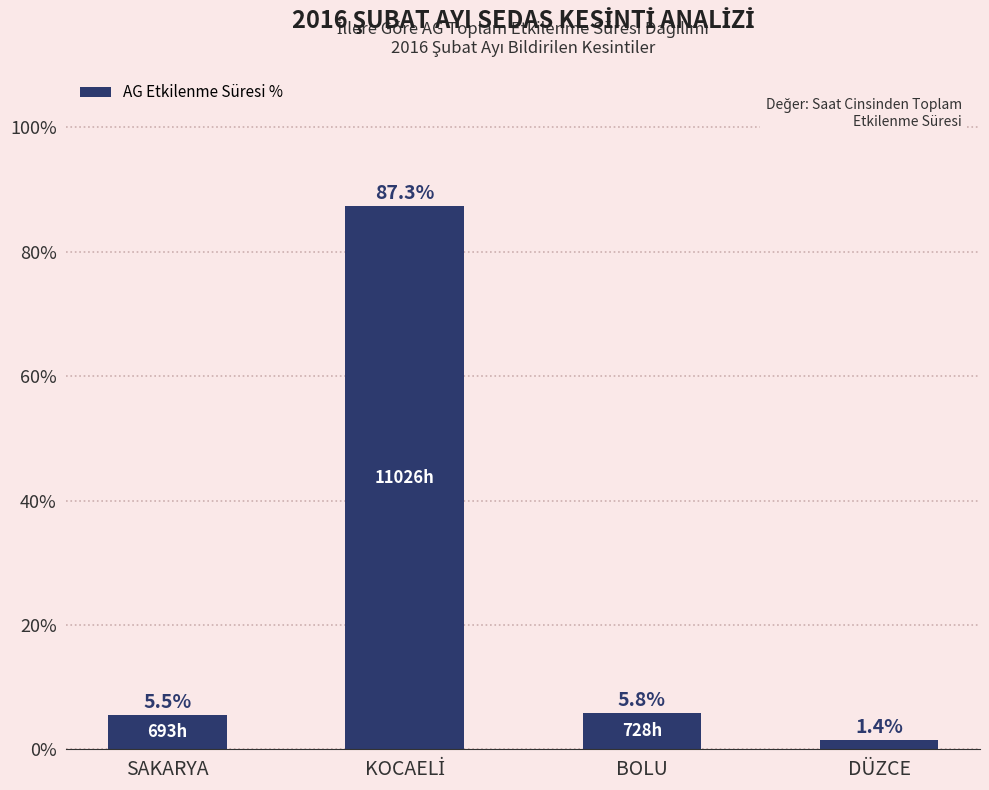

What is the maximum value shown in the chart?

87.3